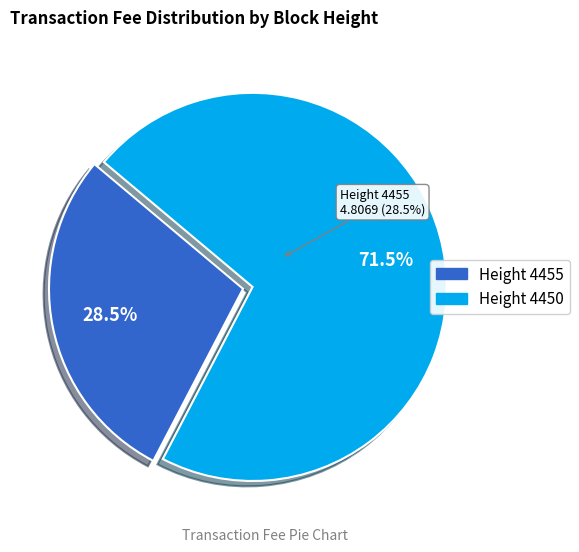

Does any single category account for the majority?

Yes